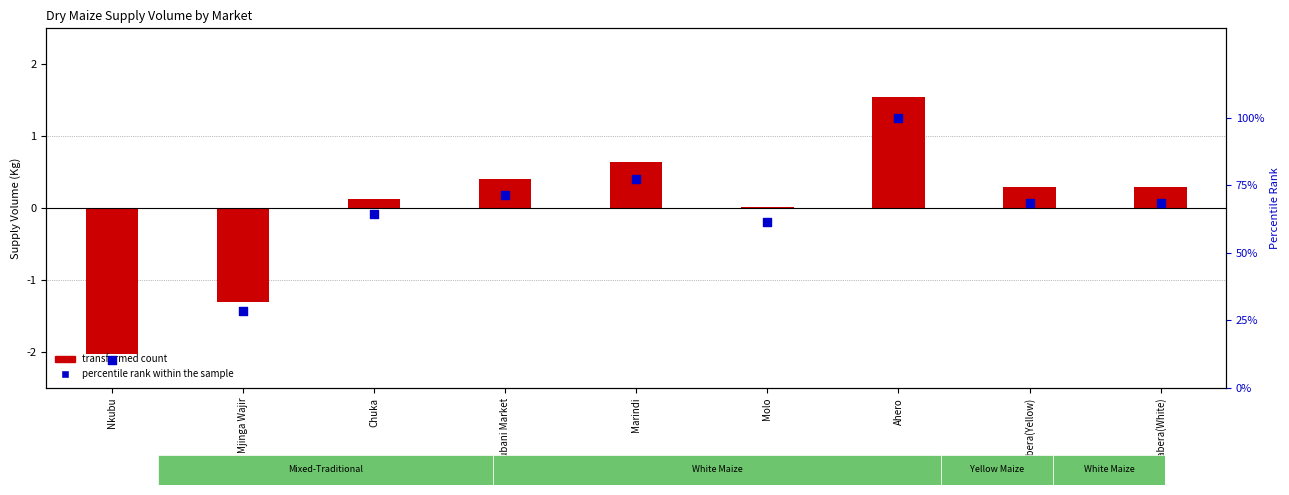

What are all the series names shown in the legend?

transformed count, percentile rank within the sample